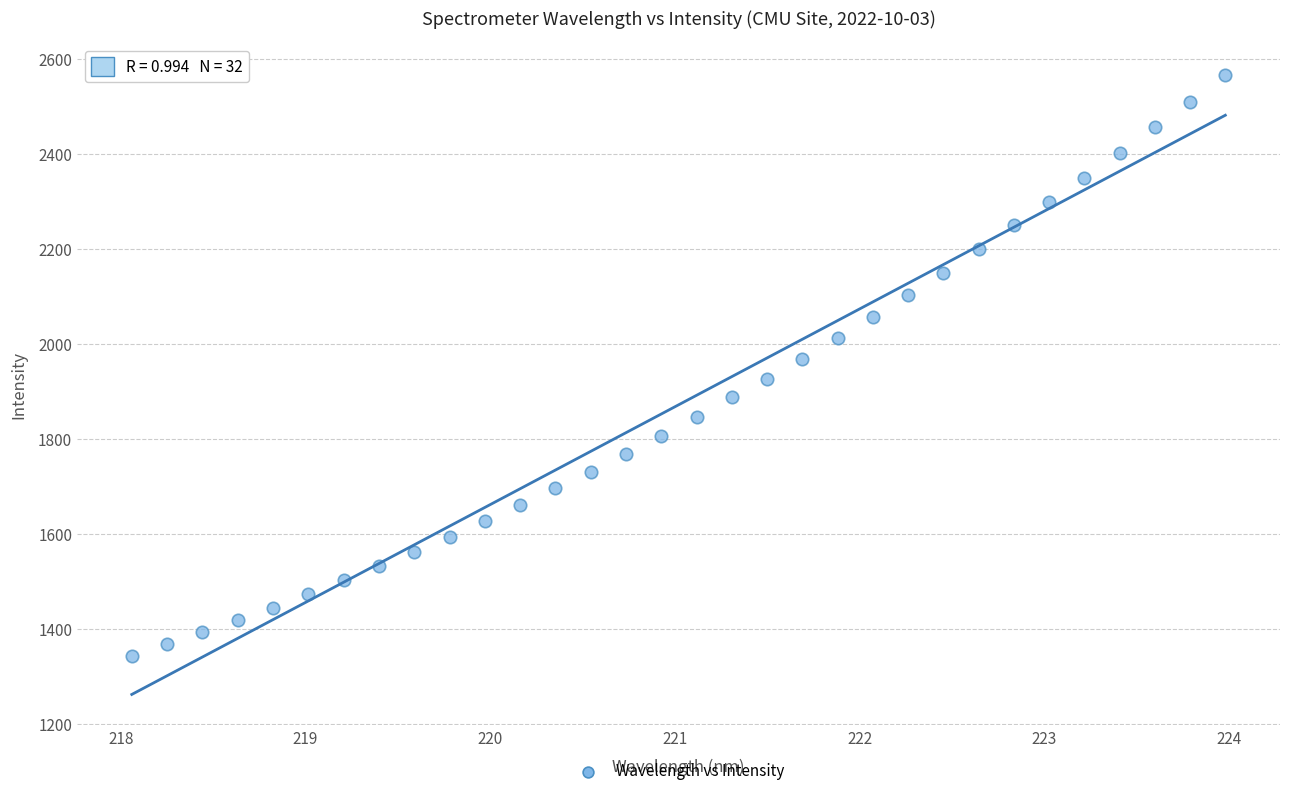

What is the range of X values (max minus min)?

5.9